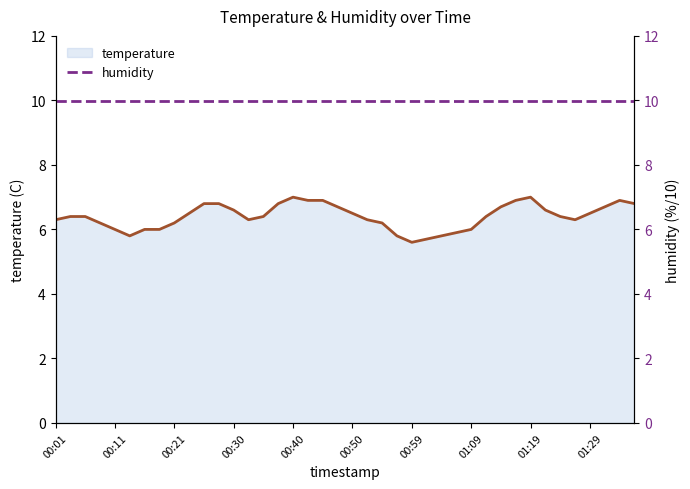

True or false: temperature has a value of 11.8 at 01:19.

False